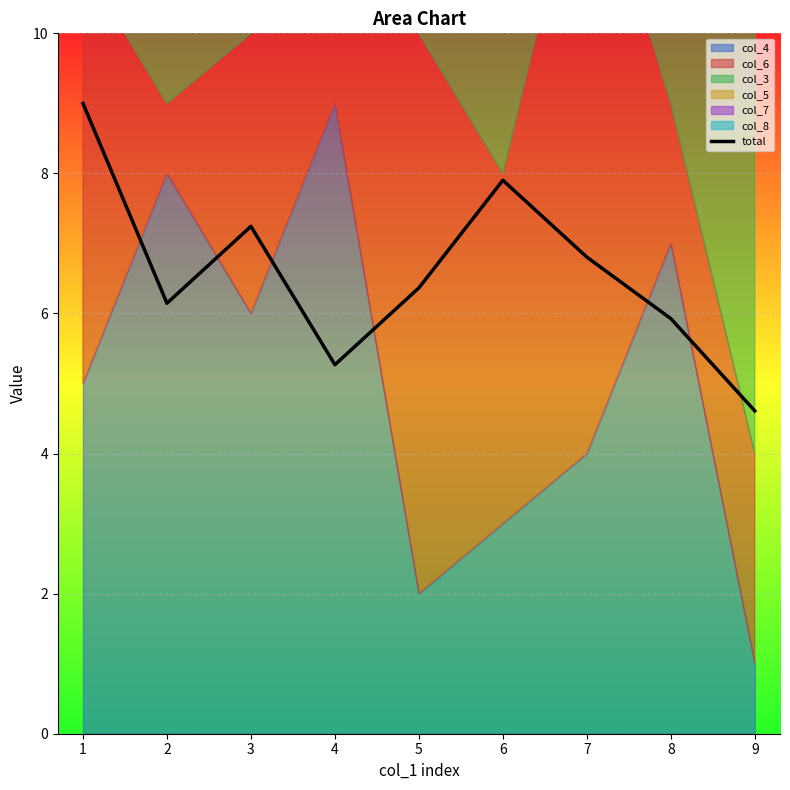

What is the maximum value shown in the chart?

9.0